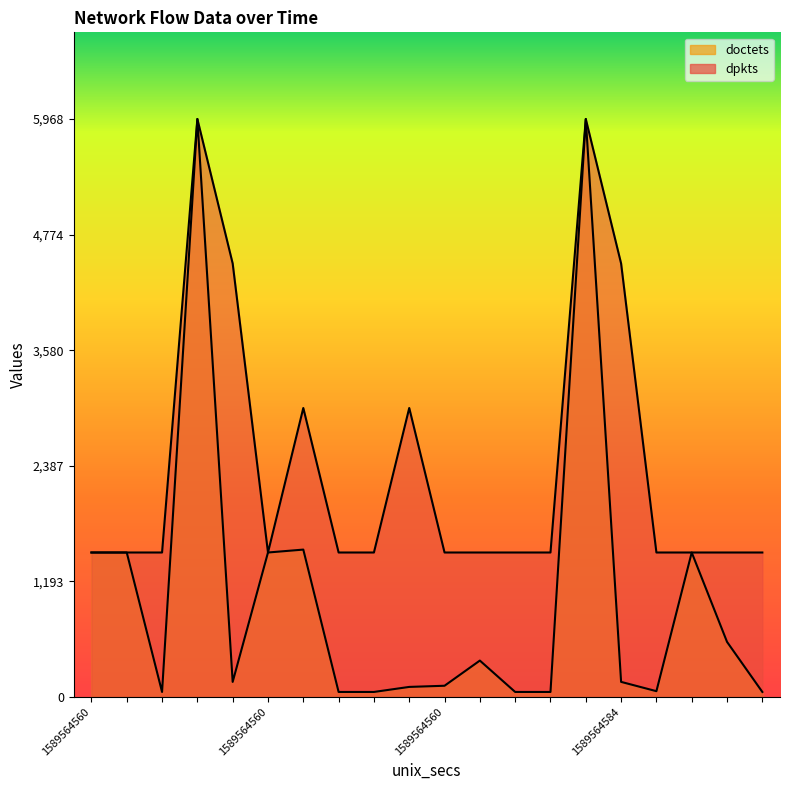

Does the chart display data point markers on the line(s)?

No